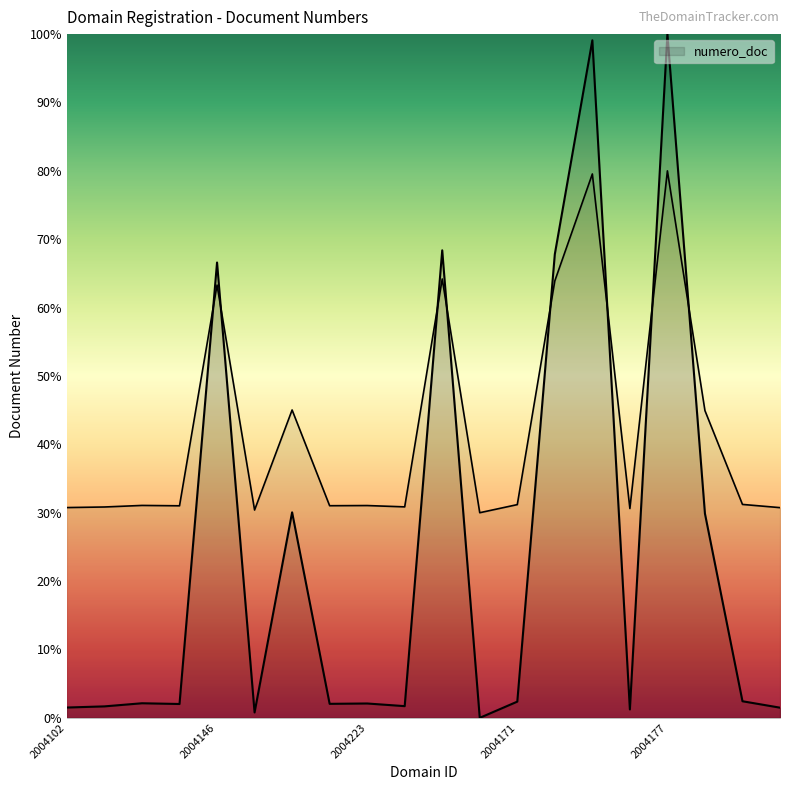

List the labels in order of value, smallest first.

2004132, 2004135, 2004018, 2004025, 2004102, 2004048, 2004001, 2004060, 2004198, 2004223, 2004054, 2004171, 2003968, 2004191, 2003995, 2004146, 2004211, 2004022, 2001959, 2004177